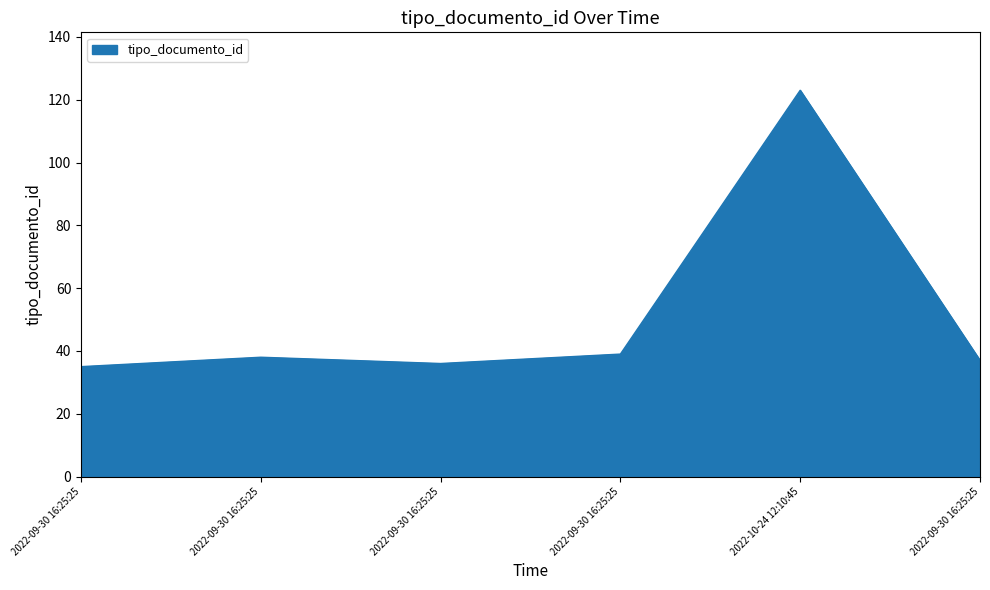

How many series are shown in this chart?

1